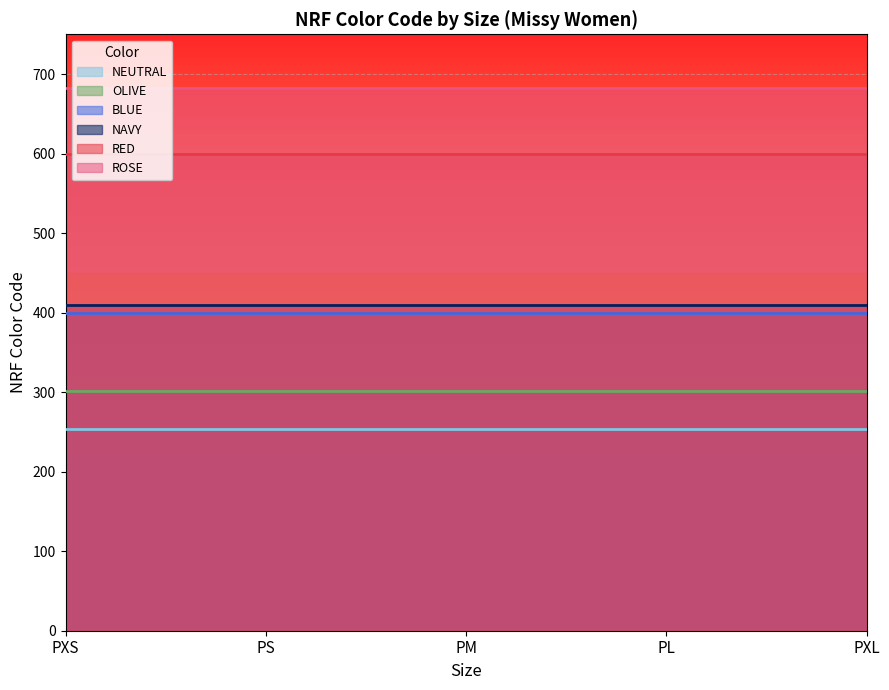

True or false: NAVY and ROSE intersect in this chart.

False